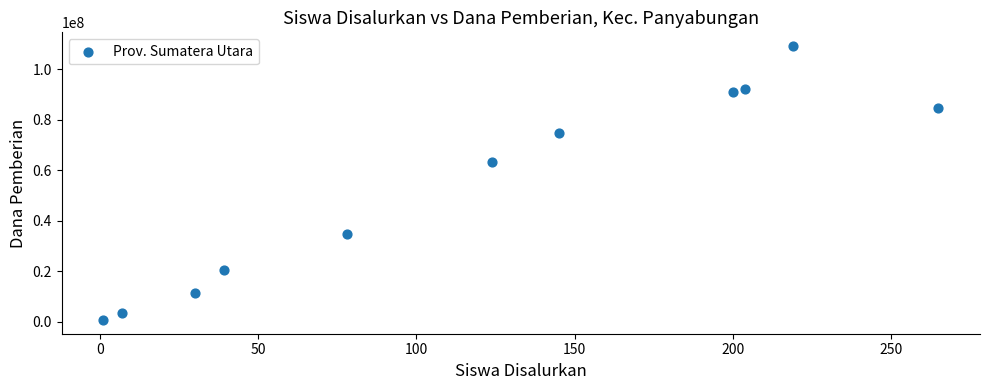

What is the range of Y values (max minus min)?

108375000